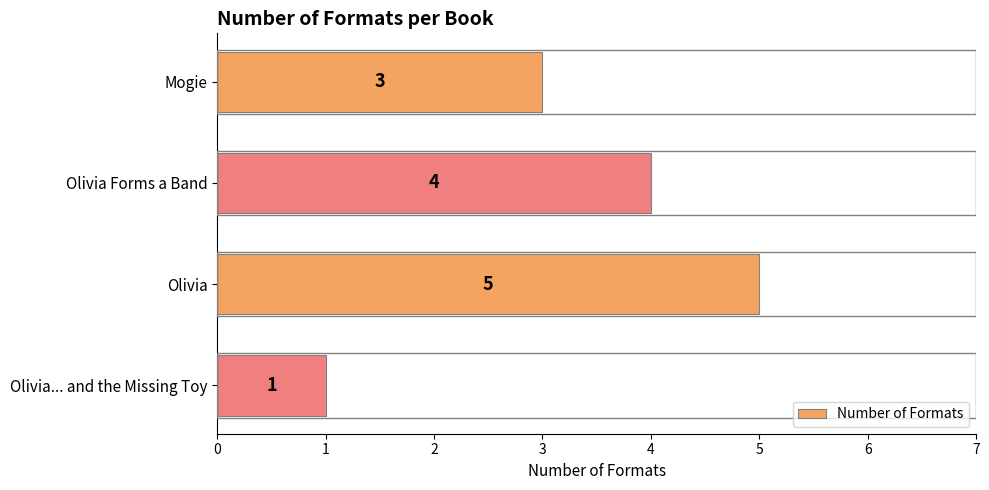

Reading bottom to top, transcribe all the data shown in this chart.

Olivia... and the Missing Toy=1	Olivia=5	Olivia Forms a Band=4	Mogie=3